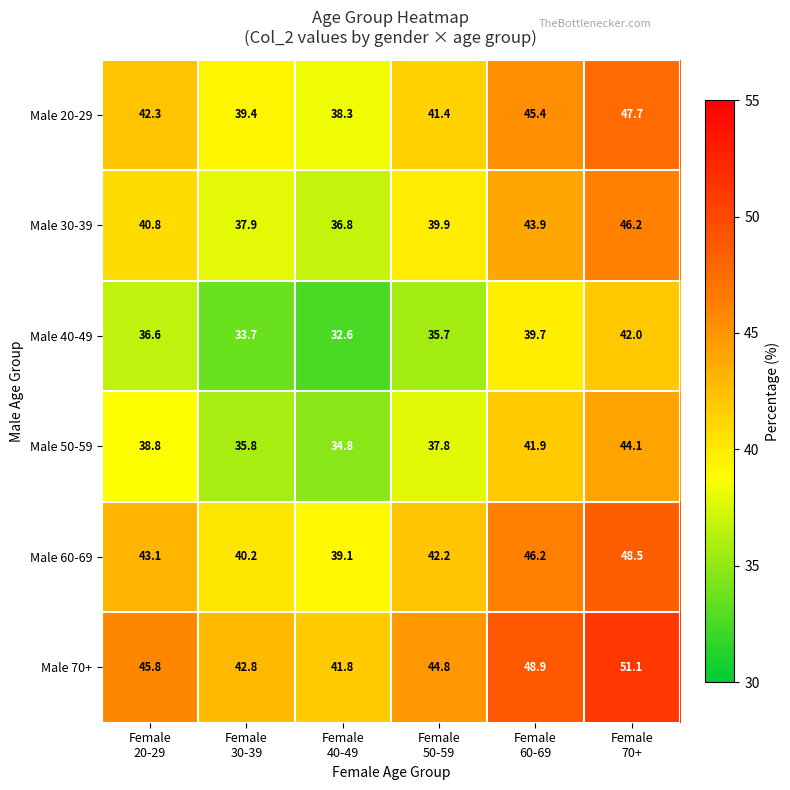

What is the minimum value shown in the chart?

32.6